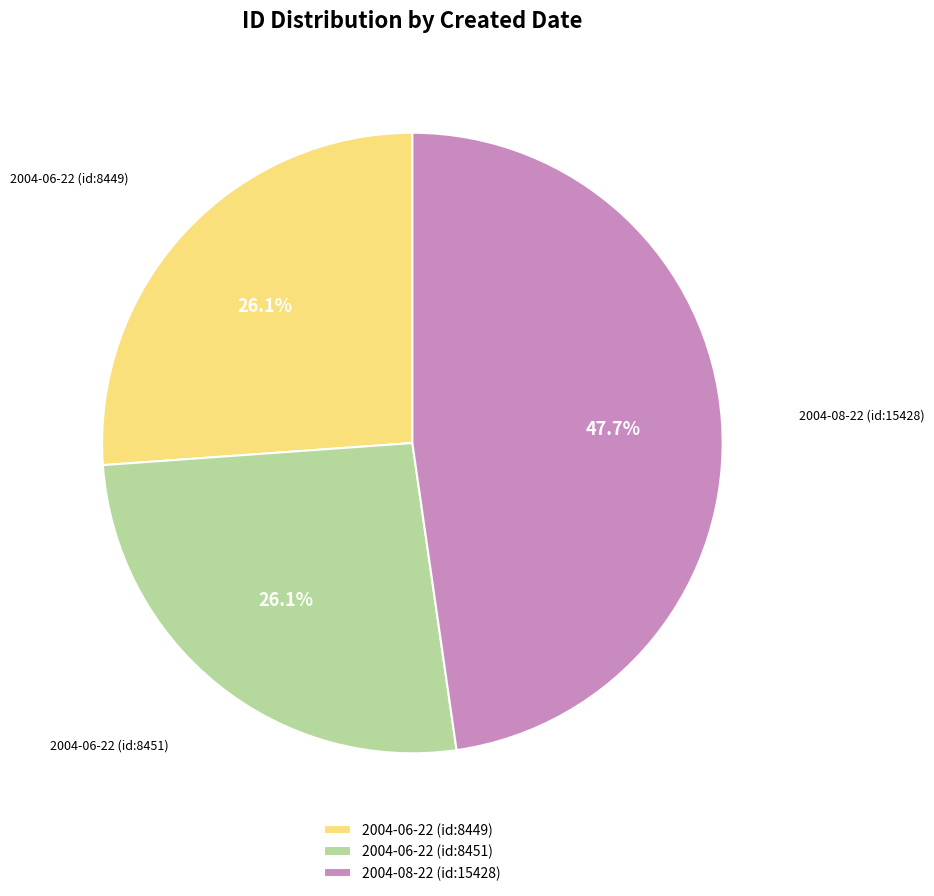

Does any single category account for the majority?

No